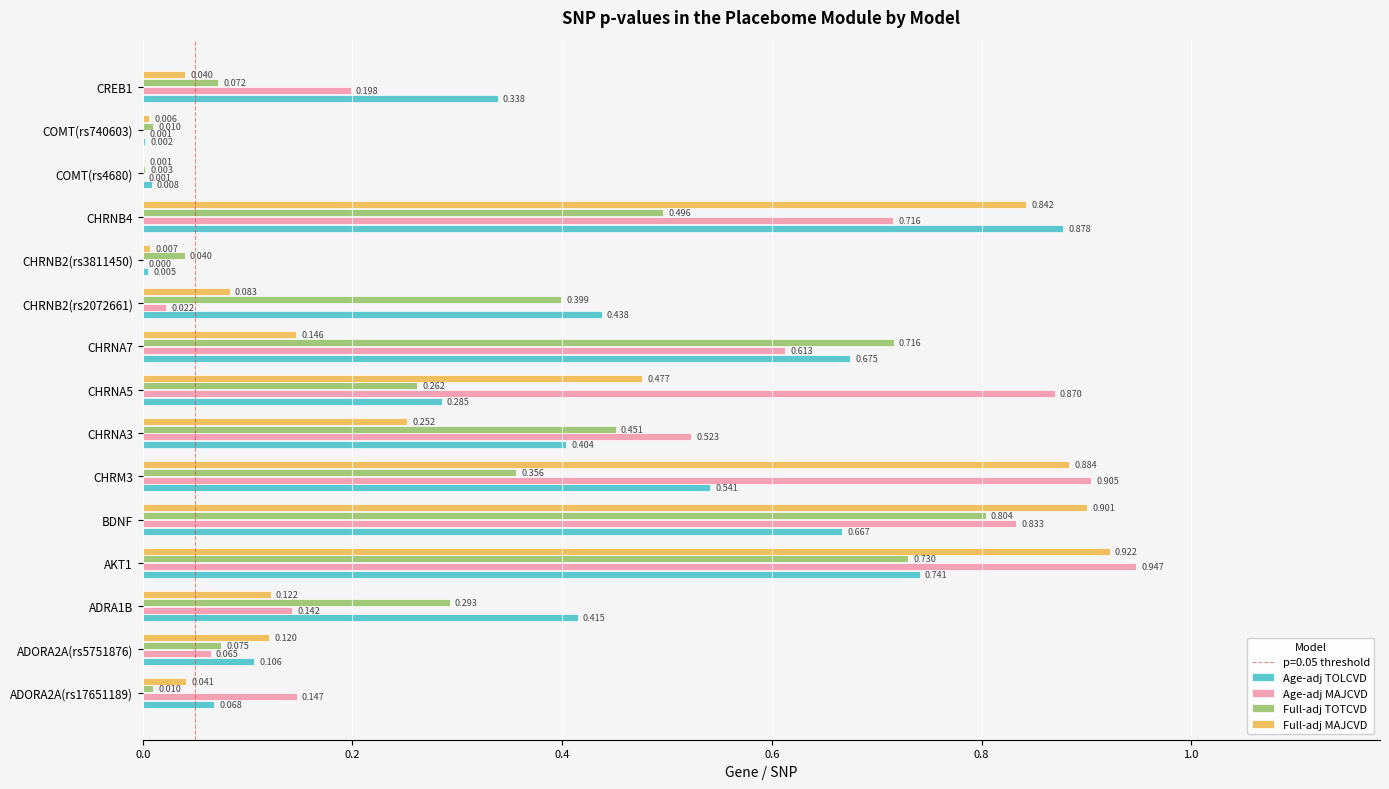

How many distinct data groups are displayed?

4